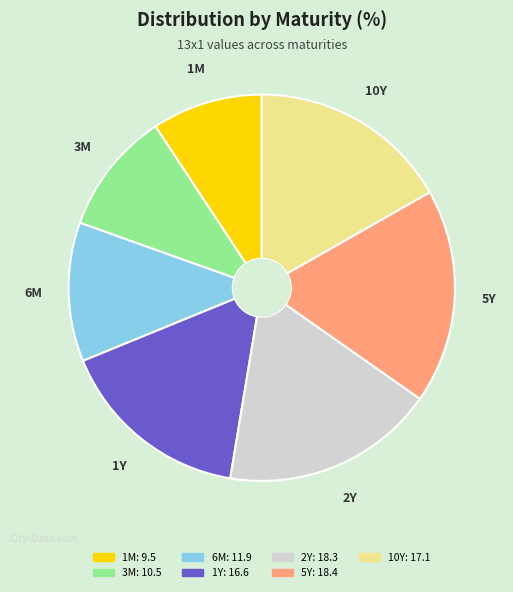

Does 3M account for over 50% of the chart?

No